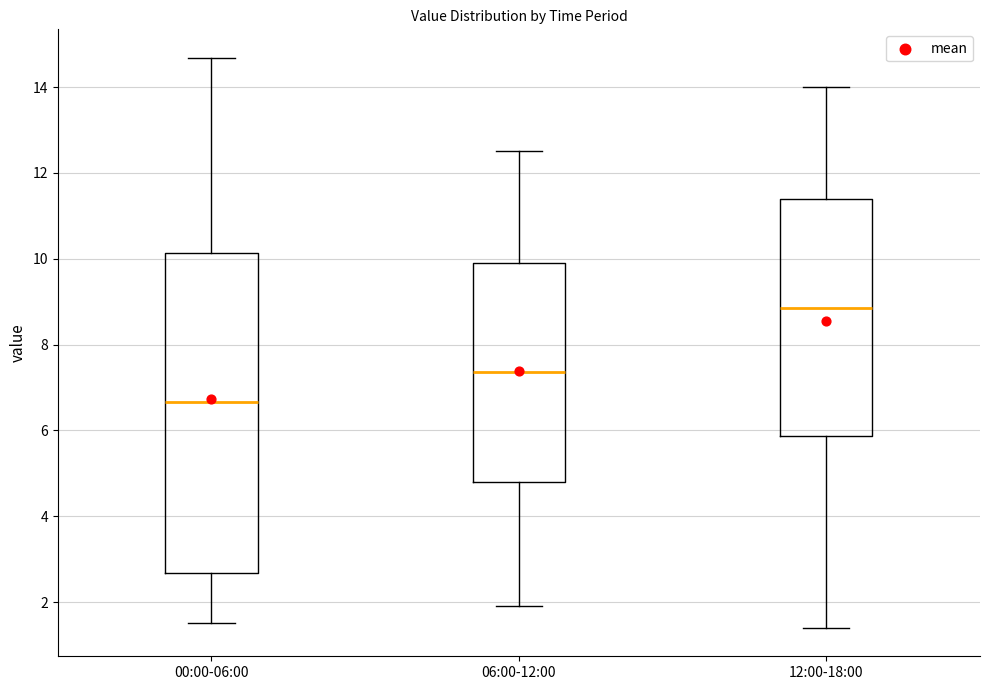

Which box is the tallest, from its lower edge to its upper edge?

00:00-06:00